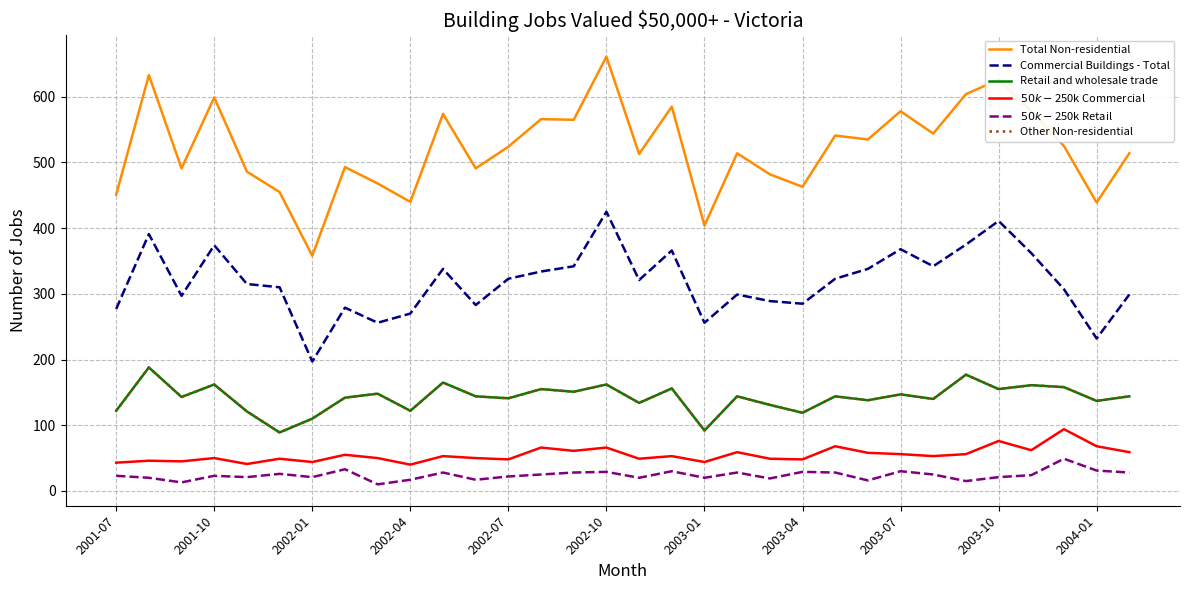

How many lines are shown in the chart?

6